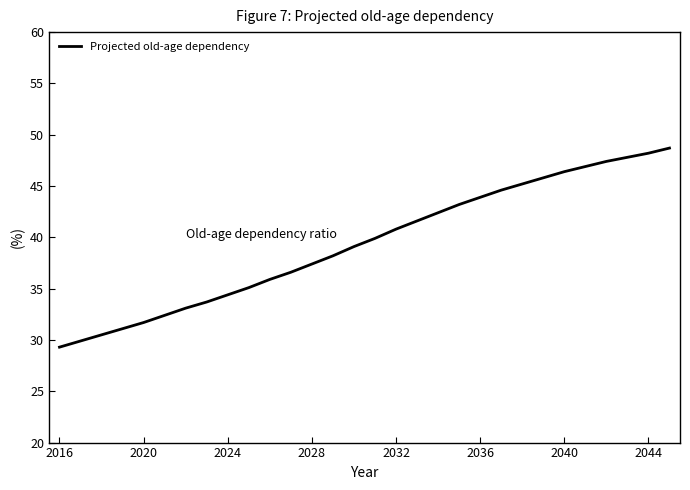

True or false: there are more than 2 points higher than both neighbors.

False